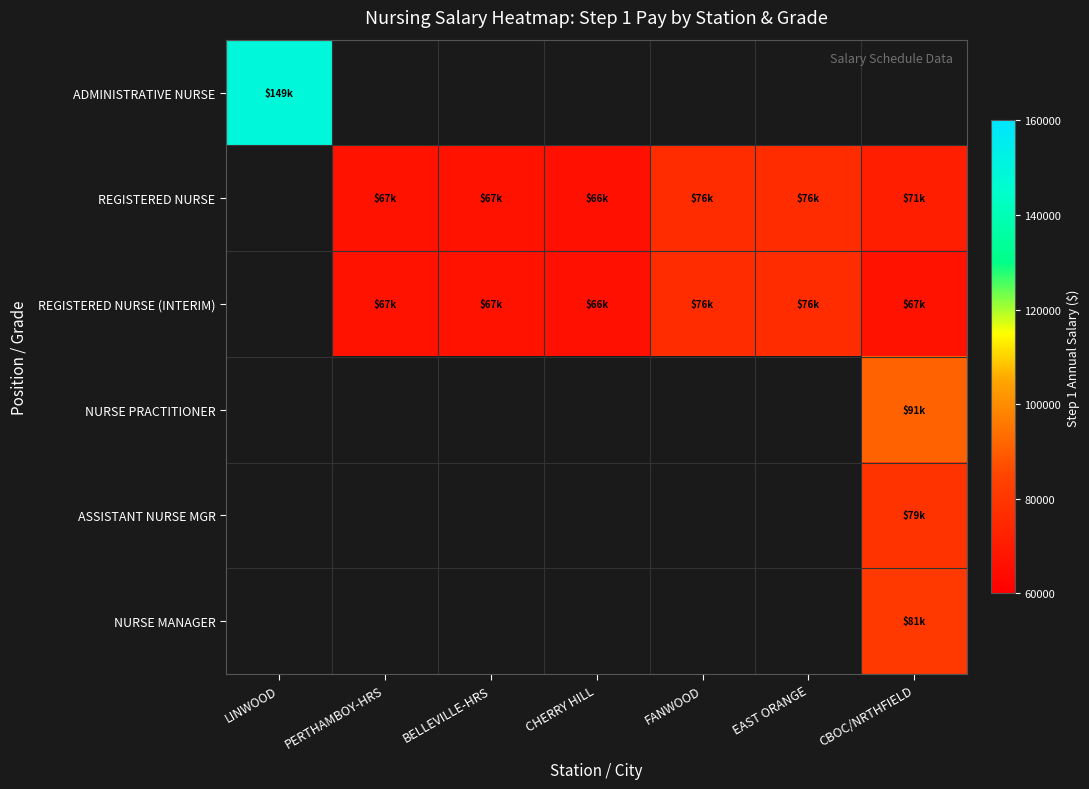

Between CHERRY HILL and EAST ORANGE, which series saw the biggest shift?

REGISTERED NURSE